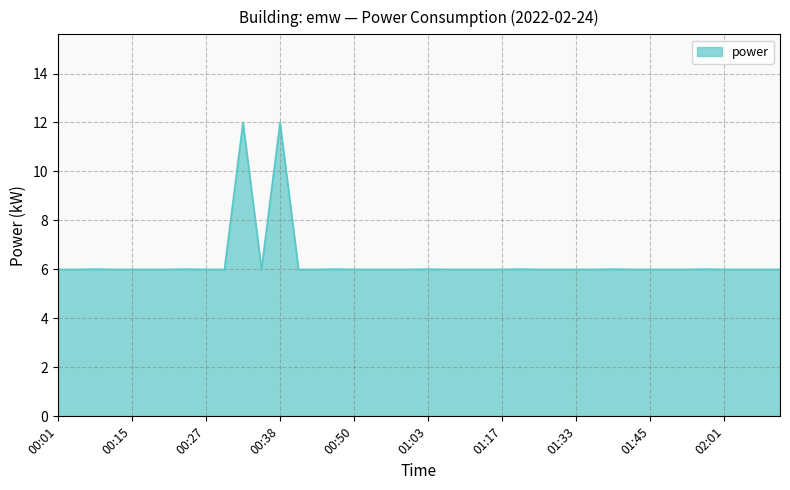

What is the difference between the second highest and minimum values?

6.0